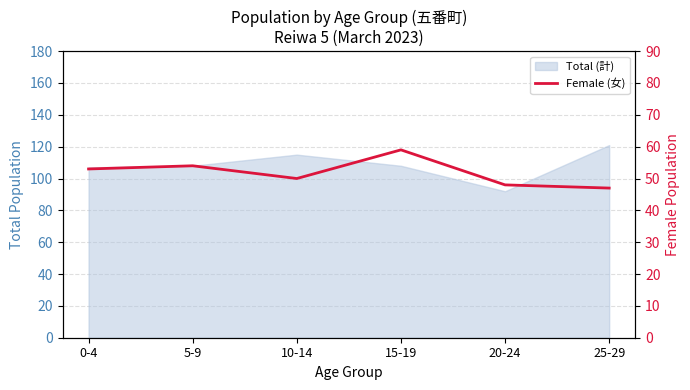

What is the sum of the values at 20-24 and 10-14?

98